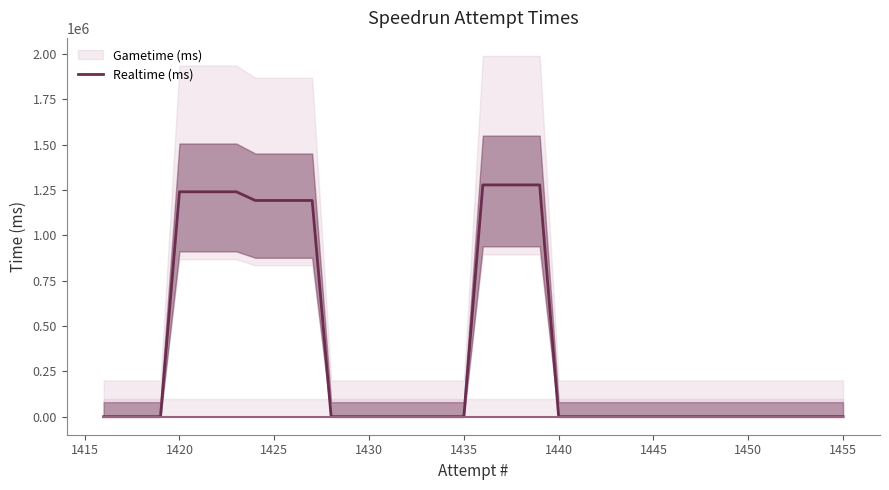

The value of Realtime (ms) at 1445 is 0.0. True or false?

True